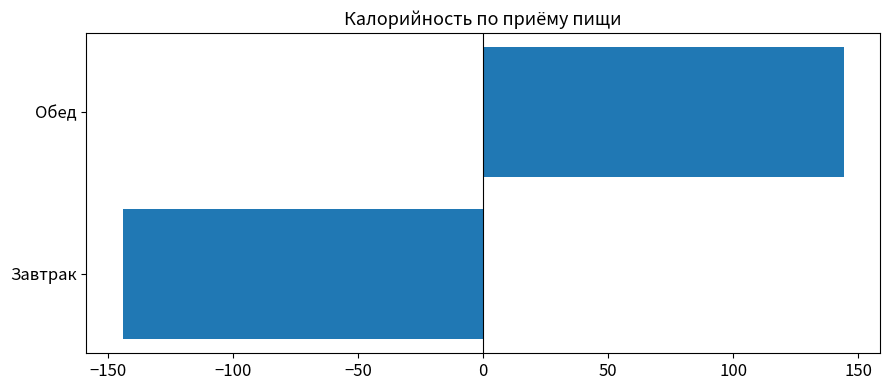

Reading bottom to top, list all the values displayed in this chart.

Завтрак=-144.2	Обед=144.2